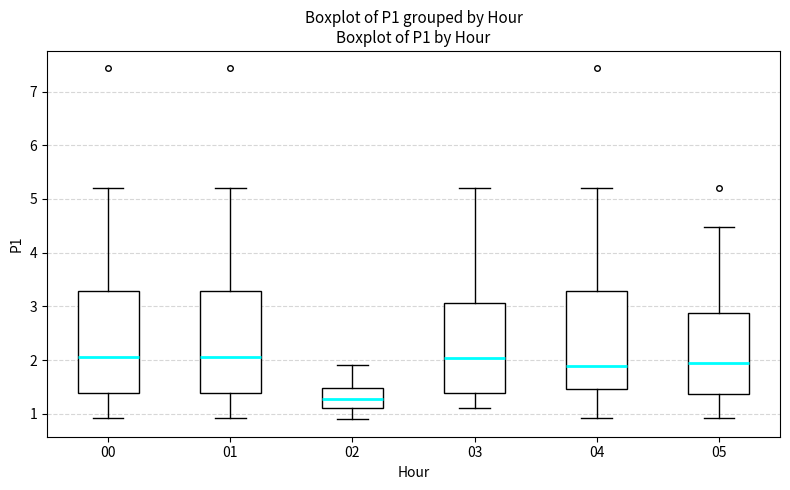

Where does the median line of the box at x = 02 sit on the y-axis? The values are not printed on the chart, so give them approximately, as read against the axis.

1.3